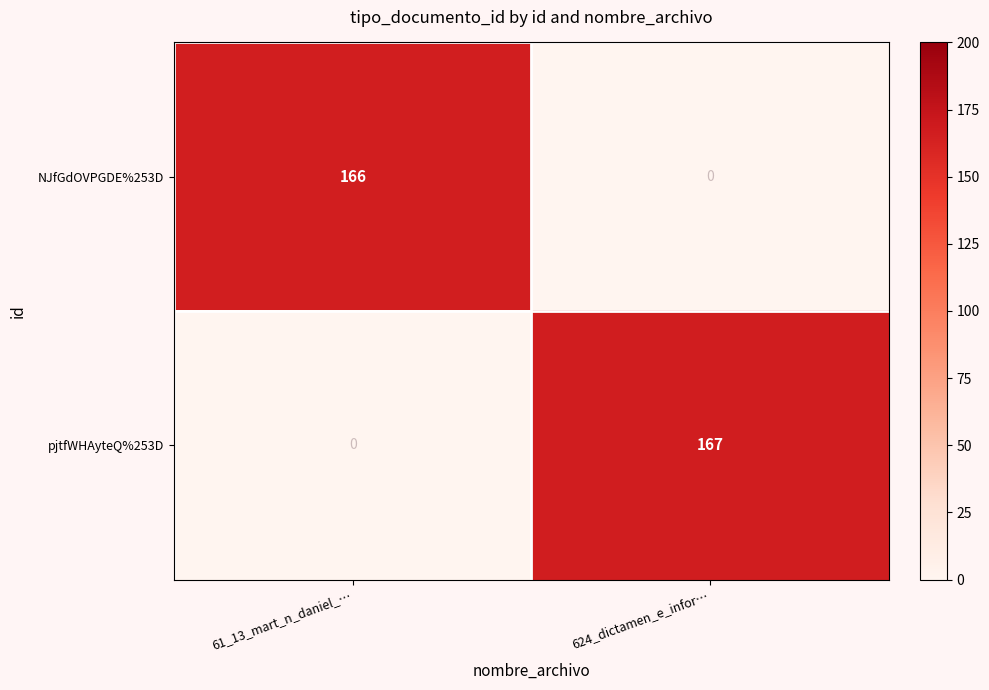

At how many categories does at least one series exceed 10?

2